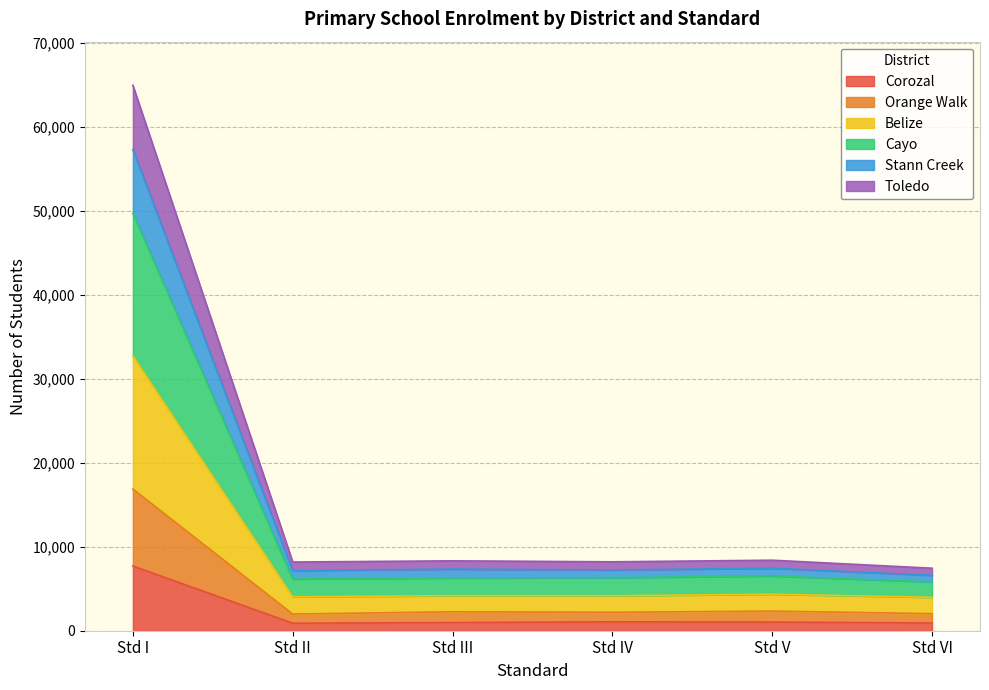

In Orange Walk, how many points are lower than both neighbors (excluding endpoints)?

2